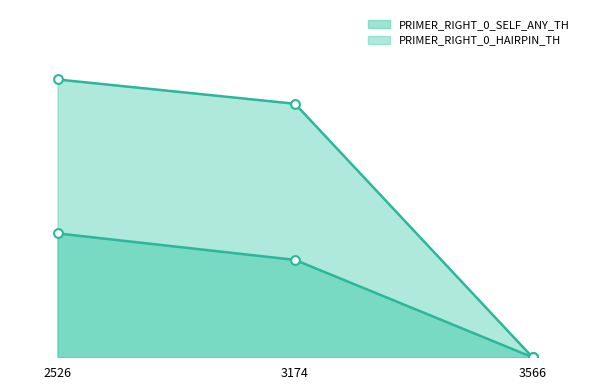

Which series has the largest total across all categories?

PRIMER_RIGHT_0_HAIRPIN_TH